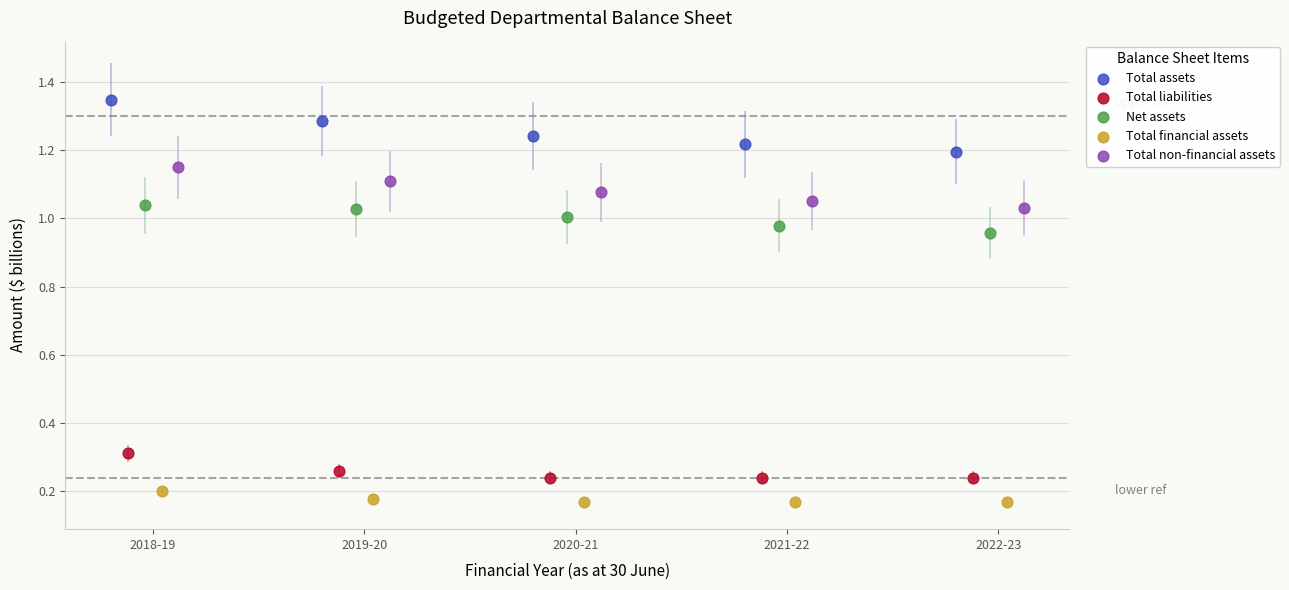

Which series has the widest spread of Y values?

Total assets